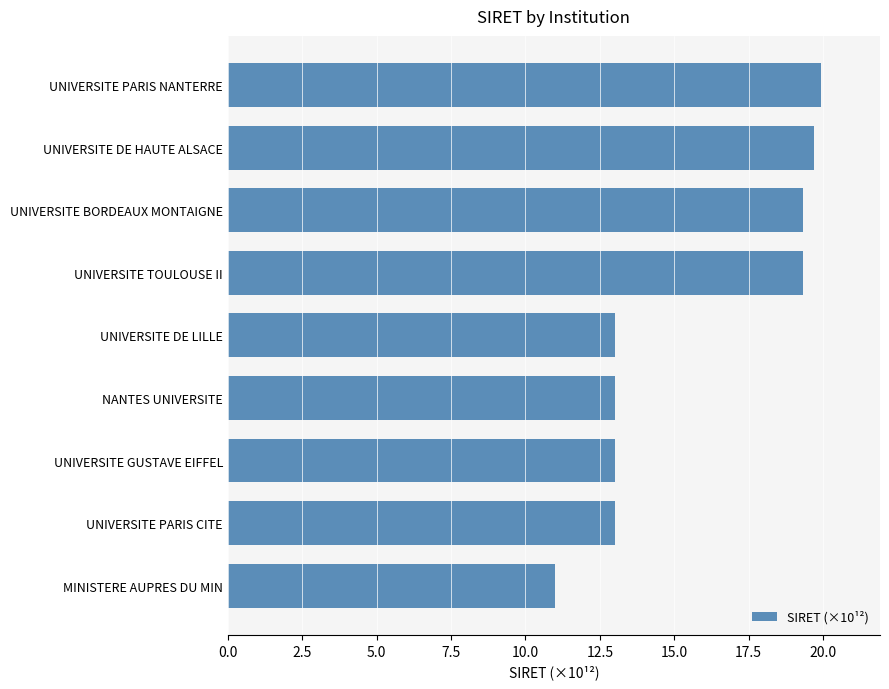

True or false: the data shows 19.3 at UNIVERSITE BORDEAUX MONTAIGNE.

True